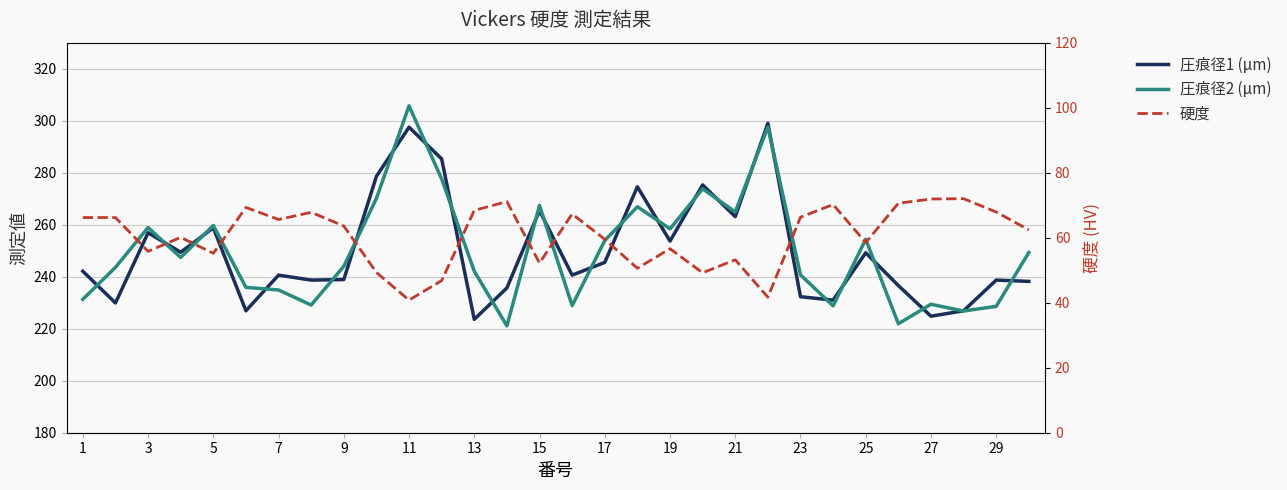

True or false: 硬度 and 圧痕径1 (μm) intersect in this chart.

False